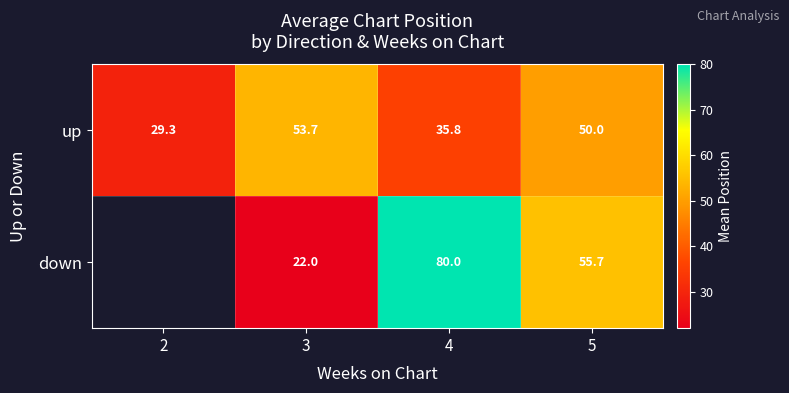

At which category does the chart reach its minimum across all series?

3